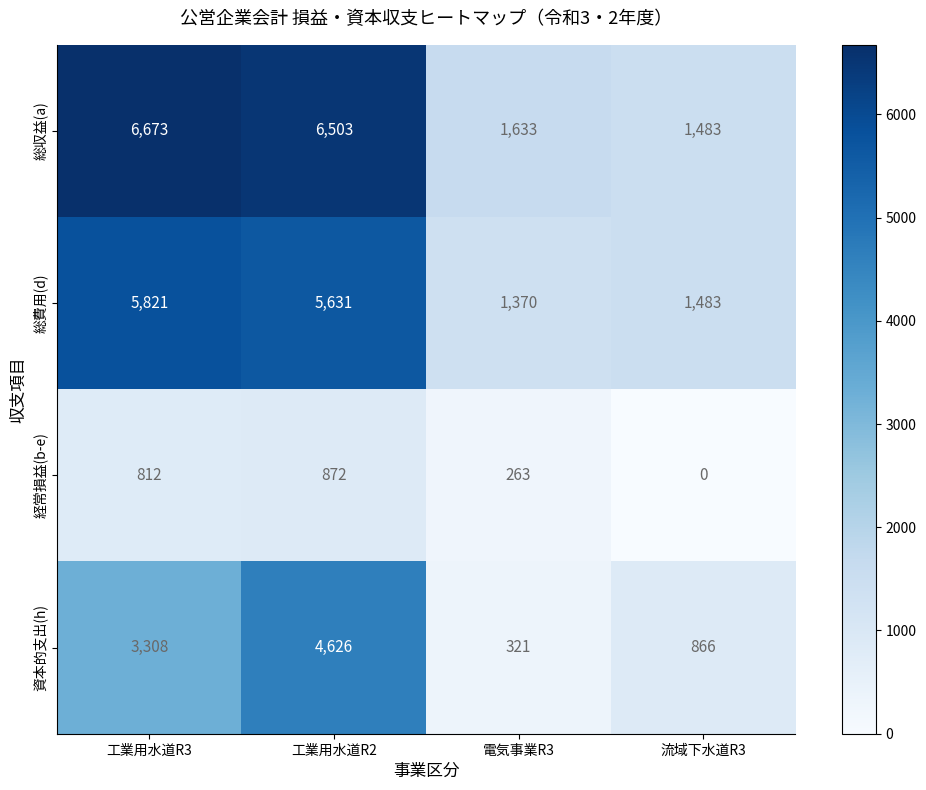

Which category has the highest value in the 資本的支出(h) series?

工業用水道R2